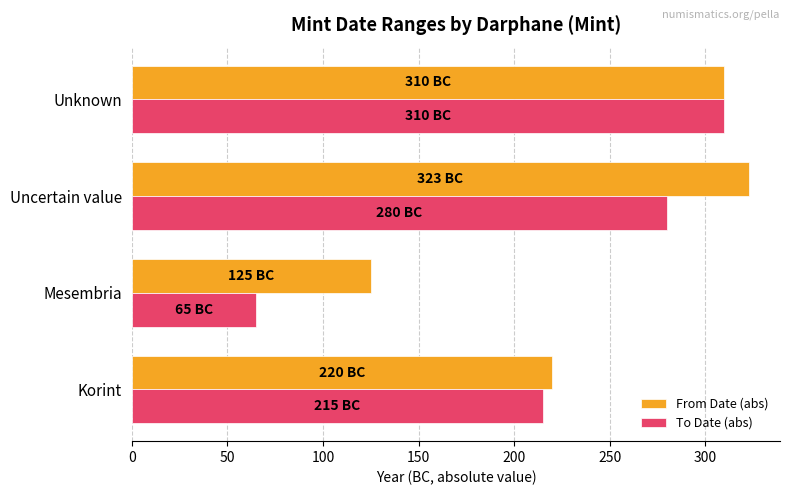

List the labels in order of To Date (abs) value, largest first.

Unknown, Uncertain value, Korint, Mesembria